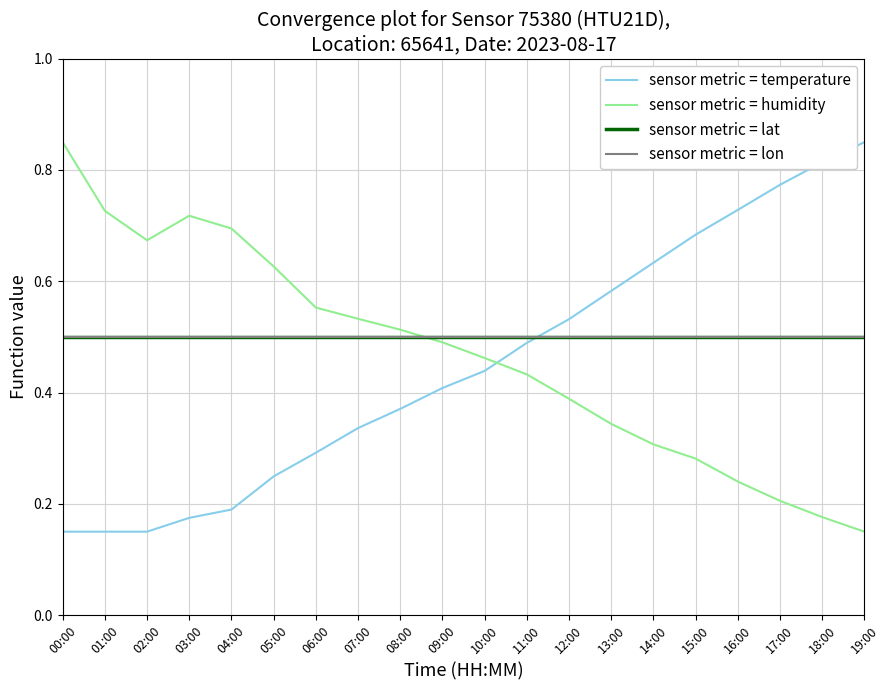

What is the minimum value for sensor metric = lat?

0.5